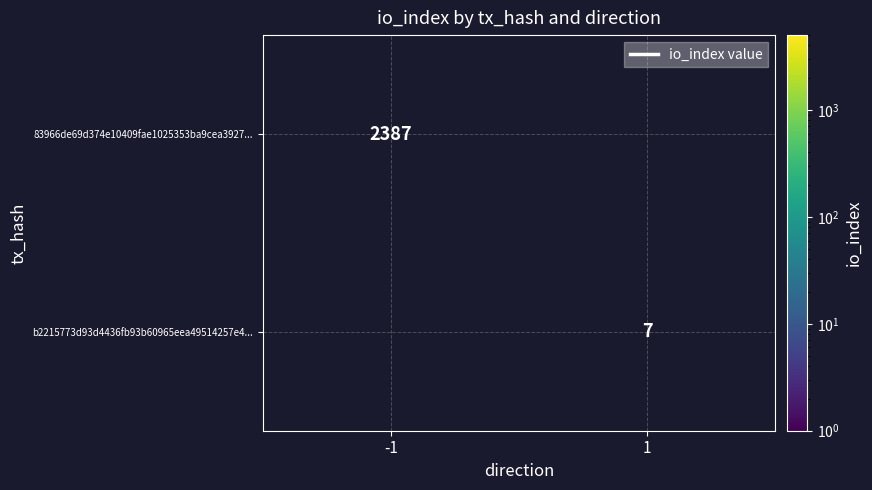

At how many categories does at least one series exceed 275?

1